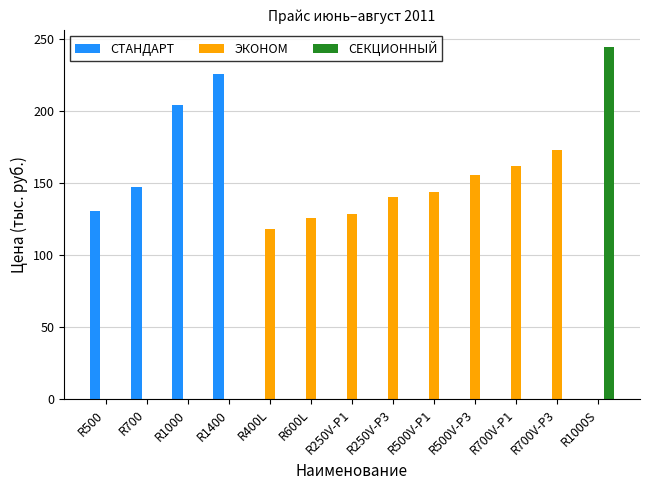

Reading left to right, transcribe all the data shown in this chart.

СТАНДАРТ: 130.3	147.2	204.1	225.6	0.0	0.0	0.0	0.0	0.0	0.0	0.0	0.0	0.0
ЭКОНОМ: 0.0	0.0	0.0	0.0	117.8	126.1	128.8	140.2	143.9	155.3	161.5	172.9	0.0
СЕКЦИОННЫЙ: 0.0	0.0	0.0	0.0	0.0	0.0	0.0	0.0	0.0	0.0	0.0	0.0	244.0